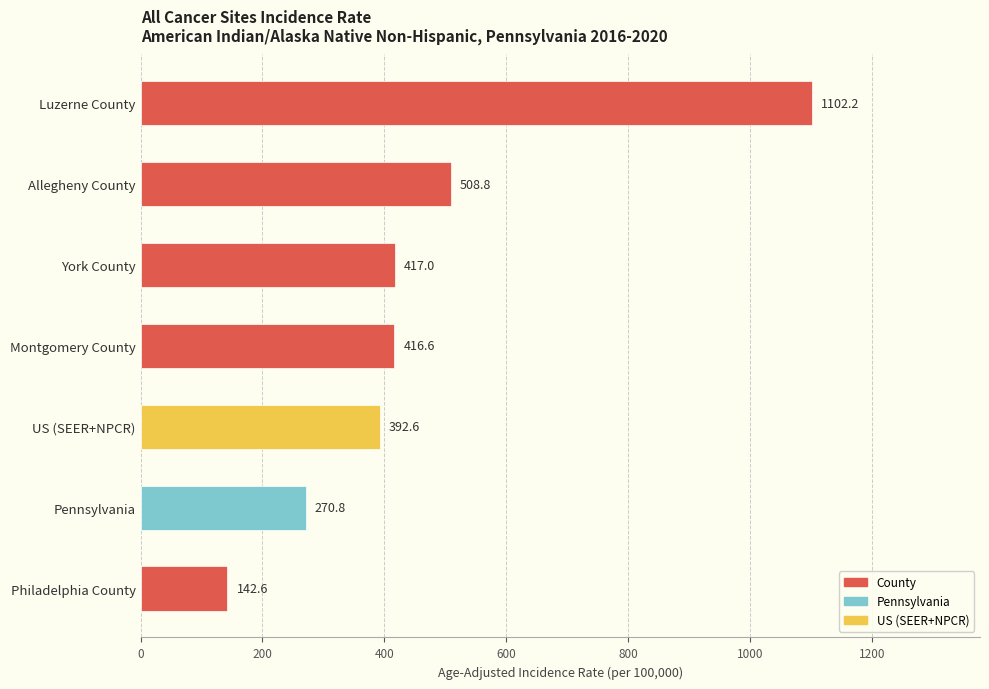

What is the difference between the second highest and minimum values?

366.2